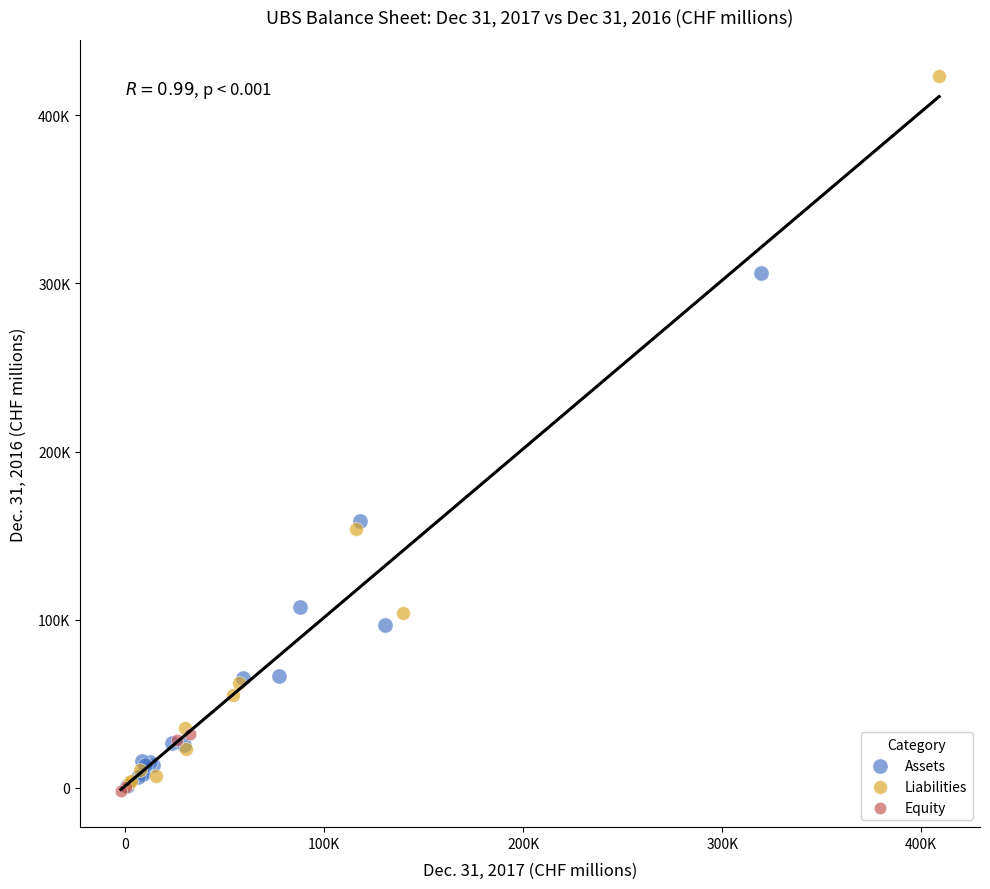

What are all the series names shown in the legend?

Assets, Liabilities, Equity